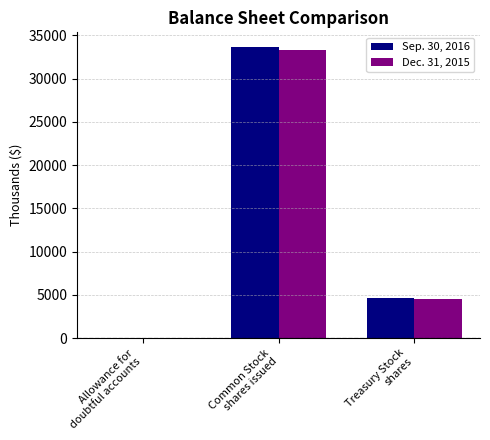

What is the difference between the Dec. 31, 2015 values at Common Stock
shares issued and Allowance for
doubtful accounts?

33260.0